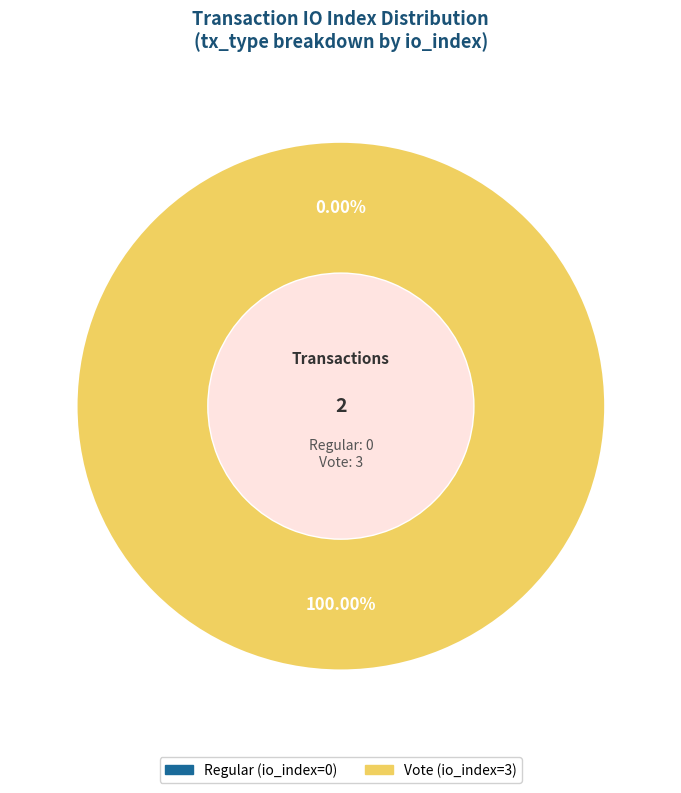

Is there a majority slice in this chart?

Yes